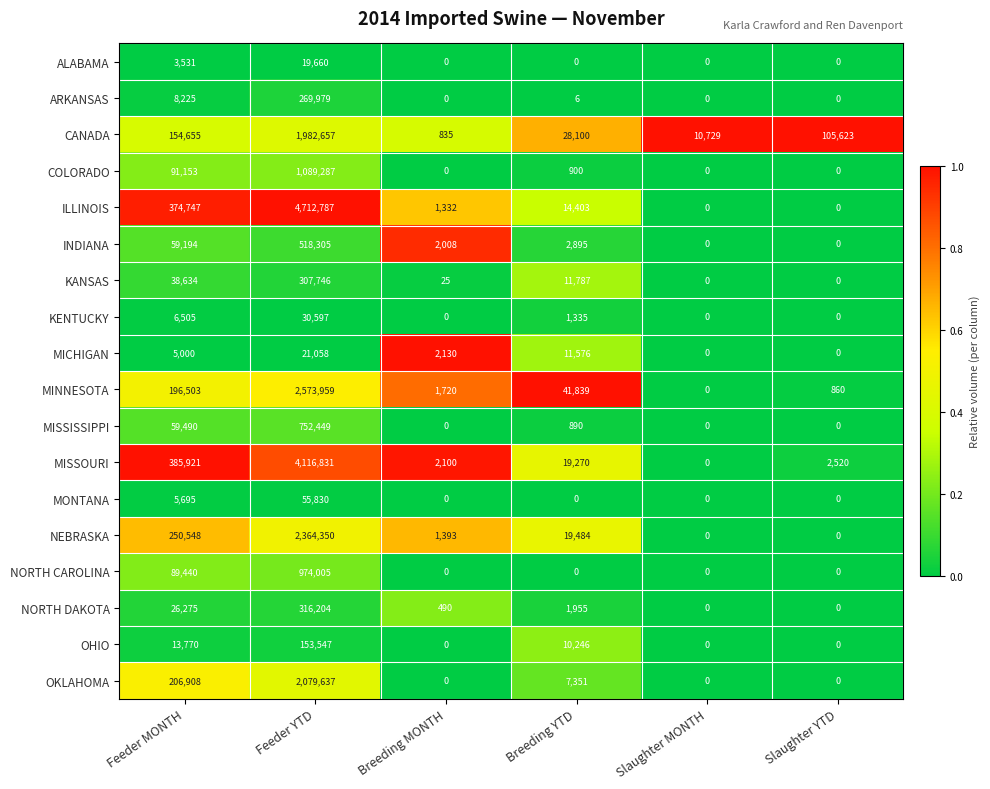

How many data points in MISSISSIPPI are less than 890?

3